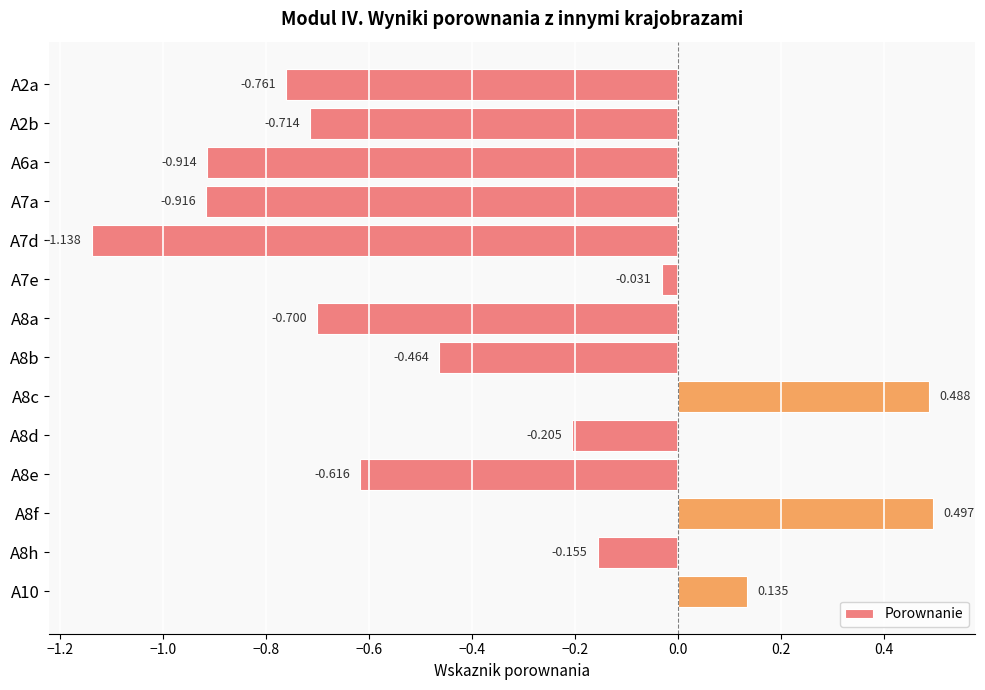

Does the chart contain stacked bars?

No